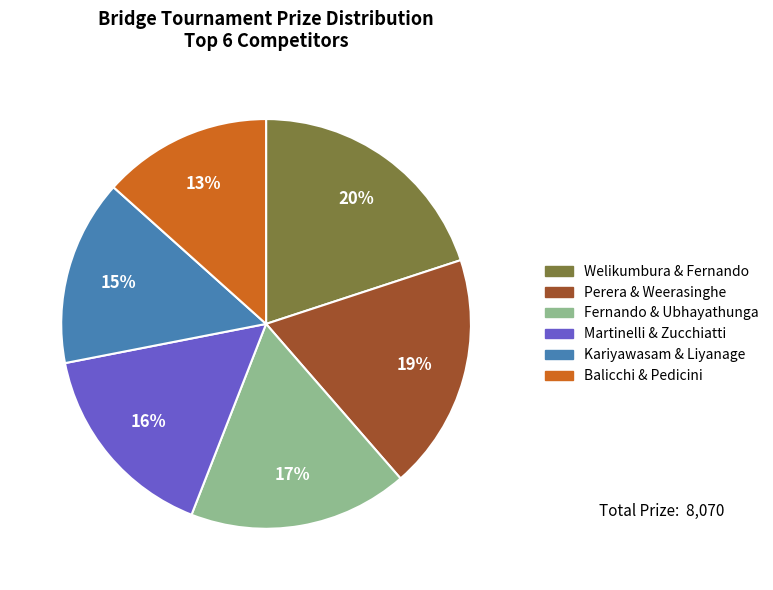

To the nearest percent, what is the average slice percentage?

17%